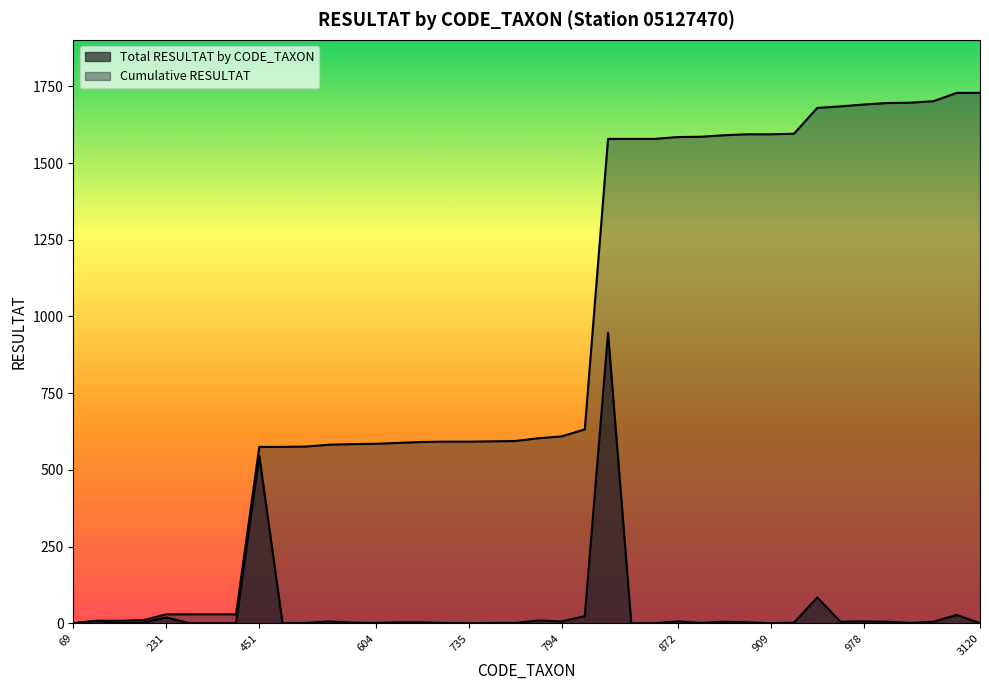

Rank the series at 807 from highest to lowest value.

Cumulative RESULTAT, Total RESULTAT by CODE_TAXON